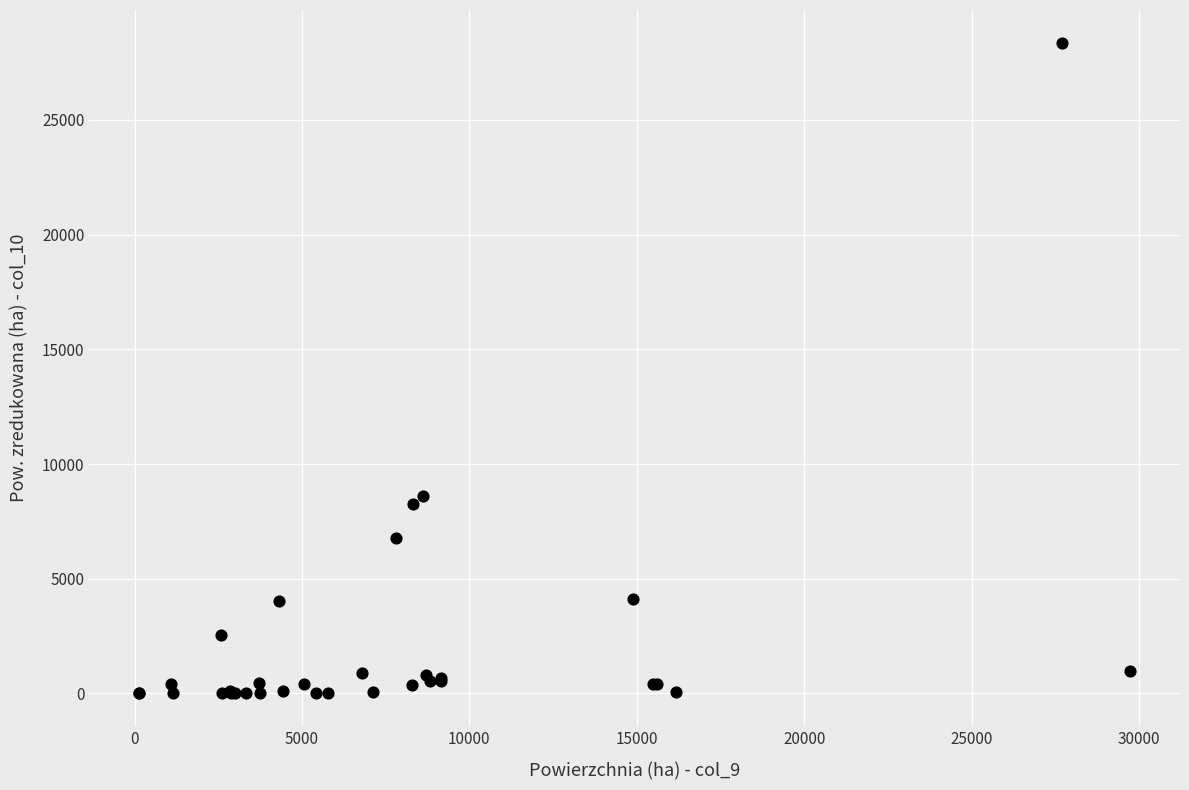

What Y value in the scatter plot is closest to 14185?

8586.4